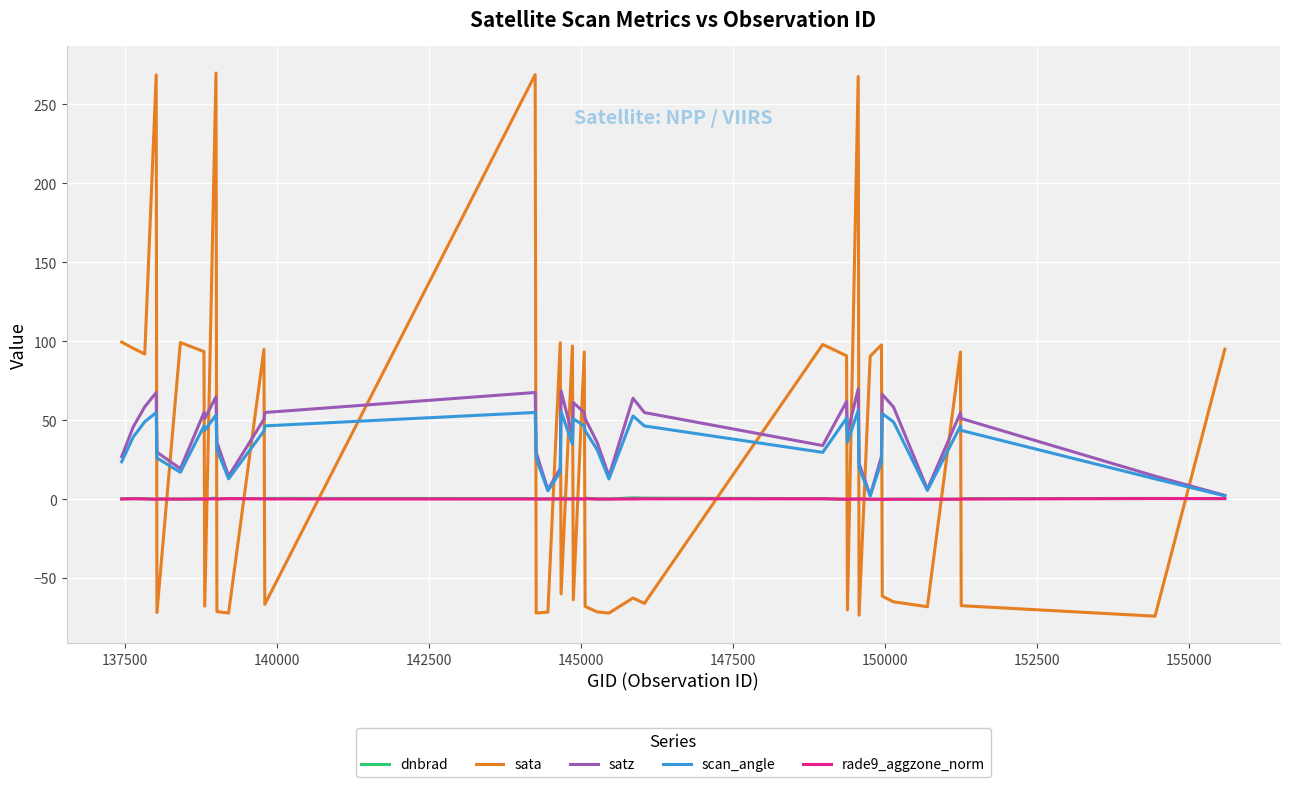

Which series has the widest spread of values?

sata